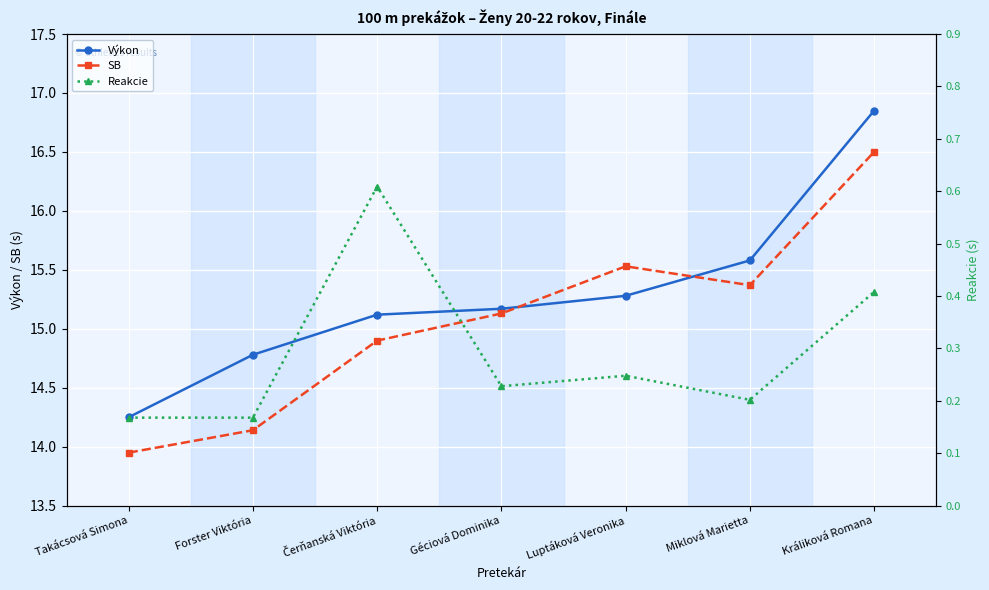

At how many categories does at least one series exceed 14?

7